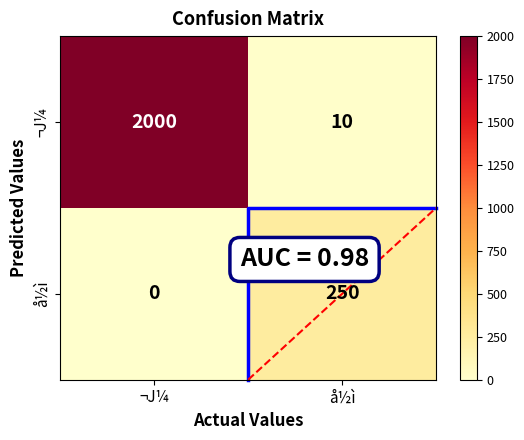

The value of ¬J¼ at å½ì is 10. True or false?

True